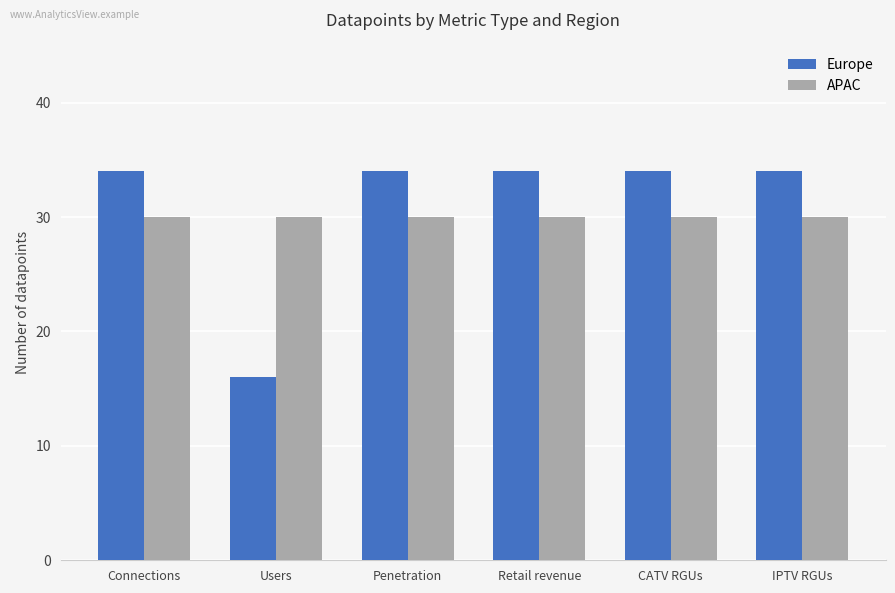

Does the chart contain any negative values?

No